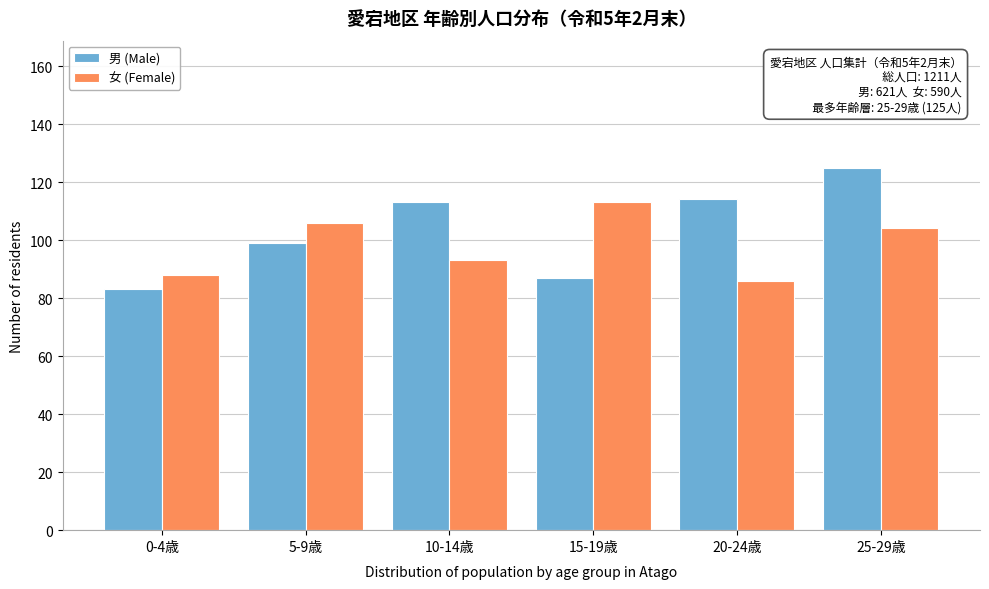

Reading left to right, transcribe all the data shown in this chart.

男 (Male): 83	99	113	87	114	125
女 (Female): 88	106	93	113	86	104